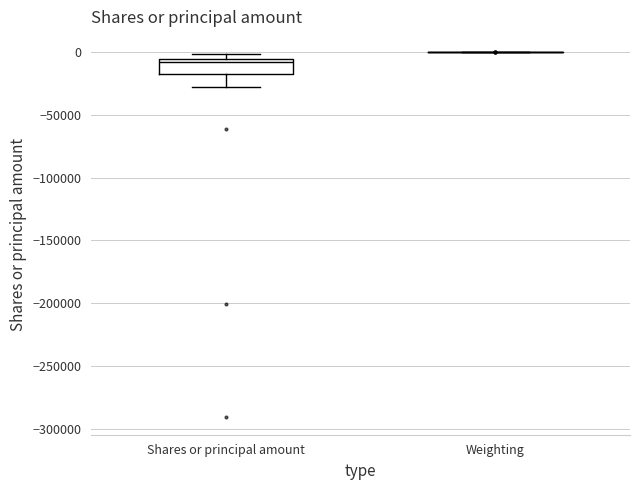

Comparing the boxes themselves (not the whiskers), which one is the tallest?

Shares or principal amount